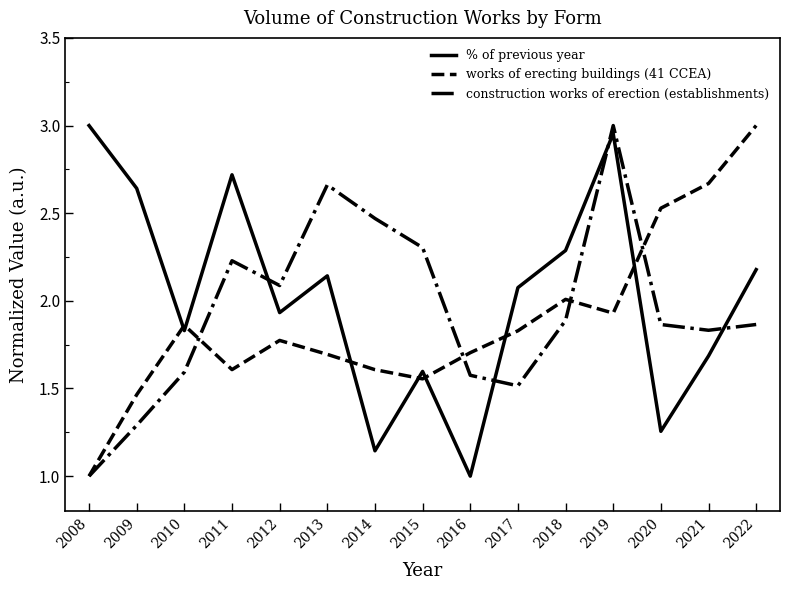

Which series ends up on top after the final intersection of construction works of erection (establishments) and works of erecting buildings (41 CCEA)?

works of erecting buildings (41 CCEA)